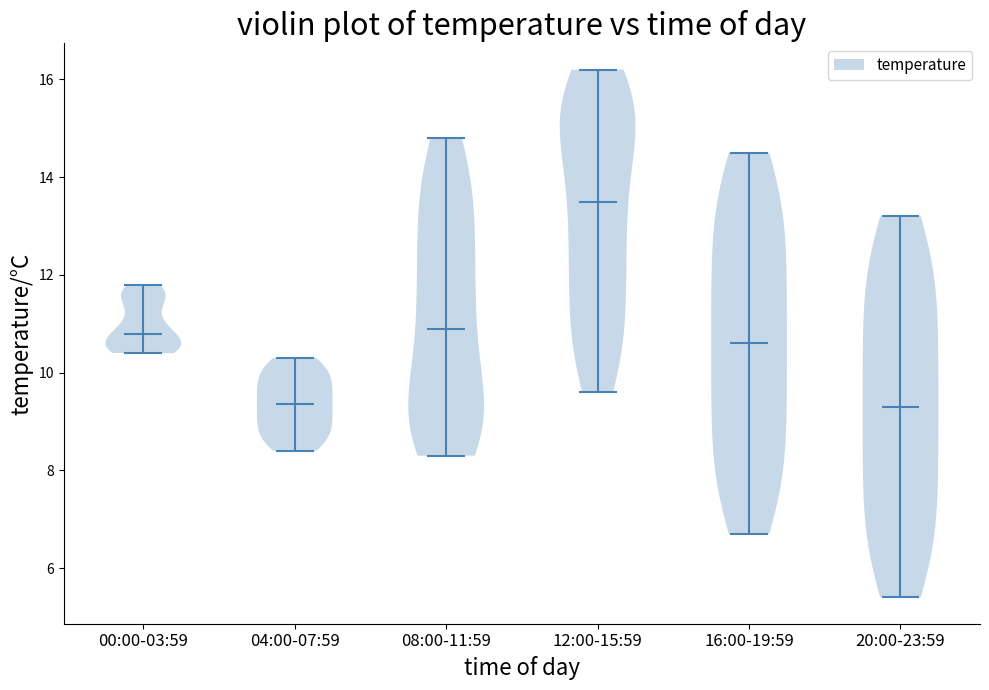

Reading left to right, read every violin against the y-axis: where its median line is, and the lowest and highest points it reaches. The values are not printed on the chart, so give them approximately, as read against the axis.

00:00-03:59: median line 10.8, lowest point 10.4, highest point 11.8
04:00-07:59: median line 9.4, lowest point 8.4, highest point 10.4
08:00-11:59: median line 11.0, lowest point 8.4, highest point 14.8
12:00-15:59: median line 13.6, lowest point 9.6, highest point 16.2
16:00-19:59: median line 10.6, lowest point 6.8, highest point 14.6
20:00-23:59: median line 9.4, lowest point 5.4, highest point 13.2